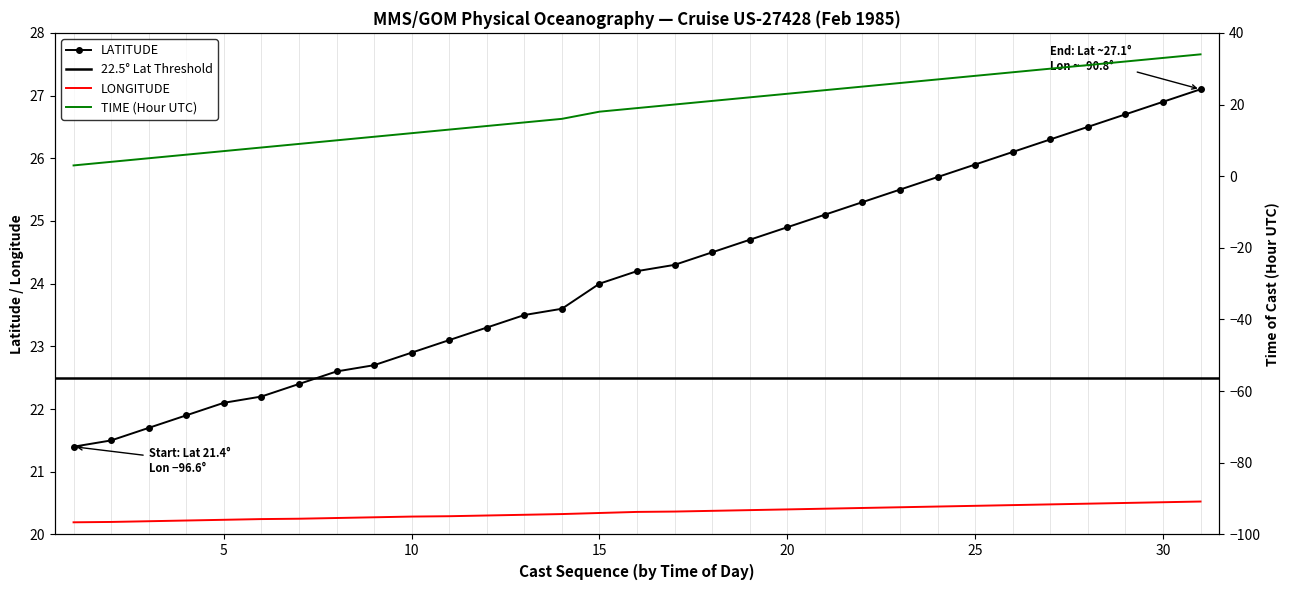

At how many categories does at least one series exceed -42?

31